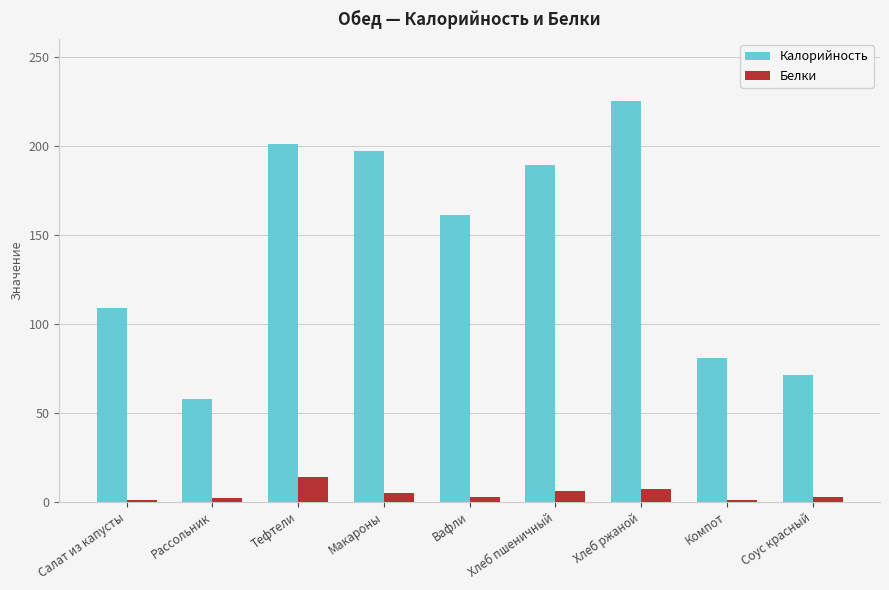

What is the total value across all series at Хлеб пшеничный?

195